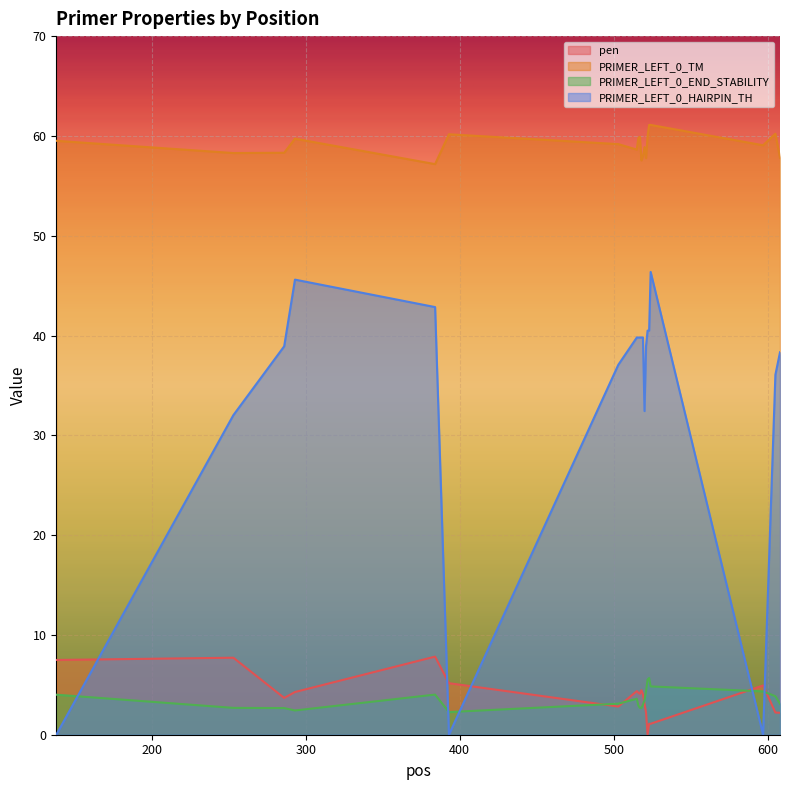

How many series are shown in this chart?

4